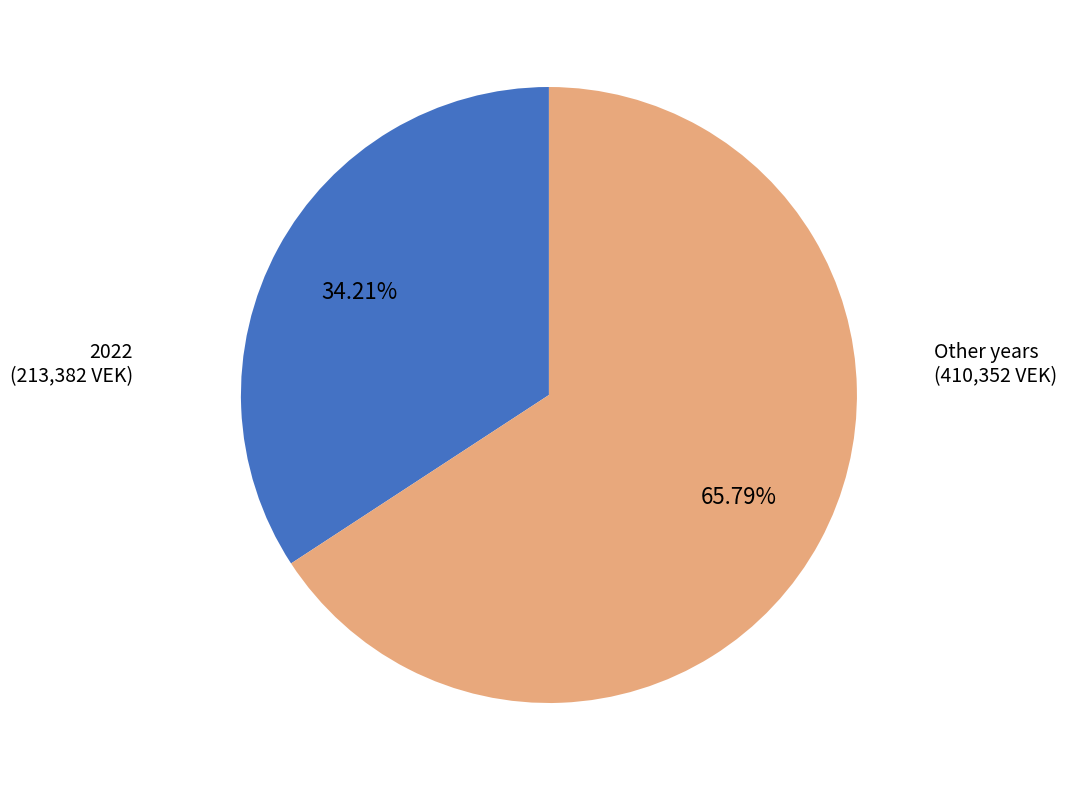

Does any single category account for the majority?

Yes